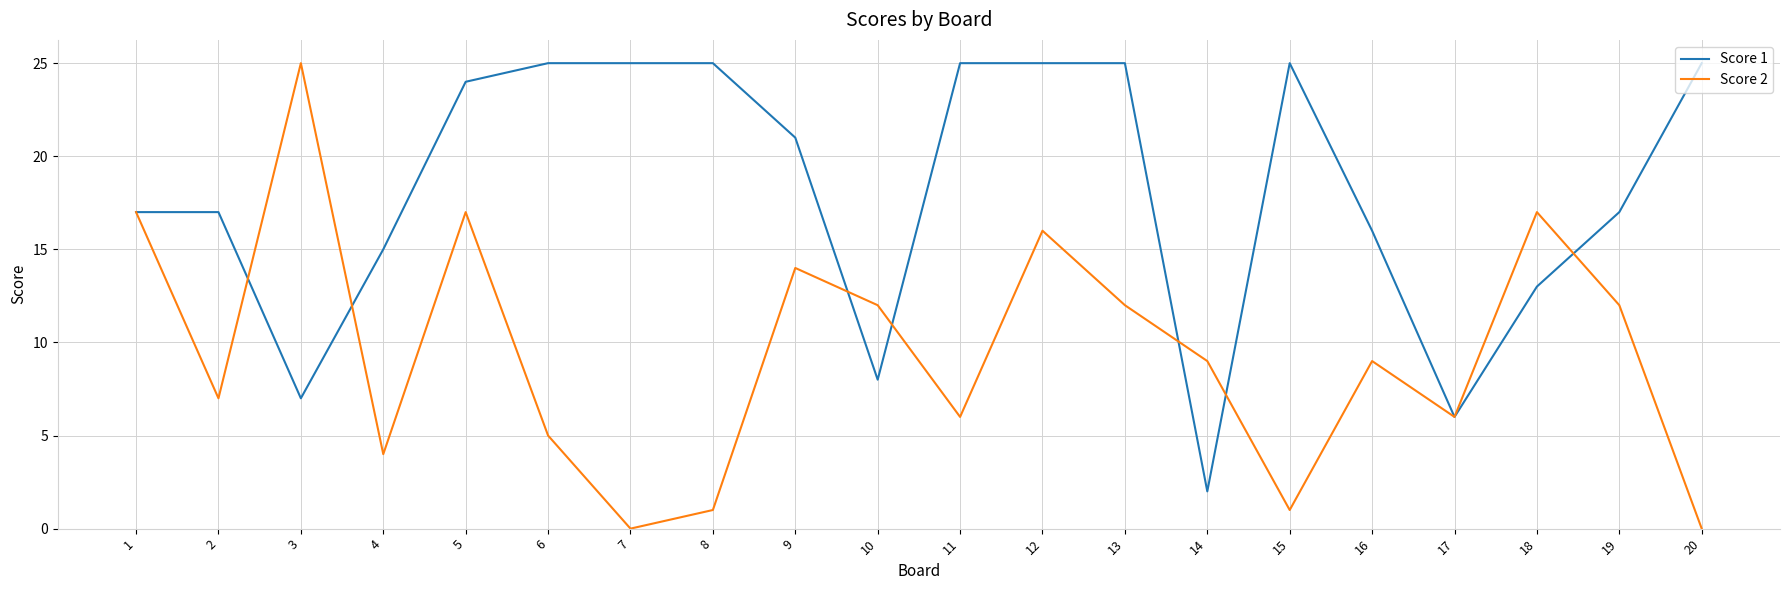

What is the difference between the highest and lowest values at 20?

25